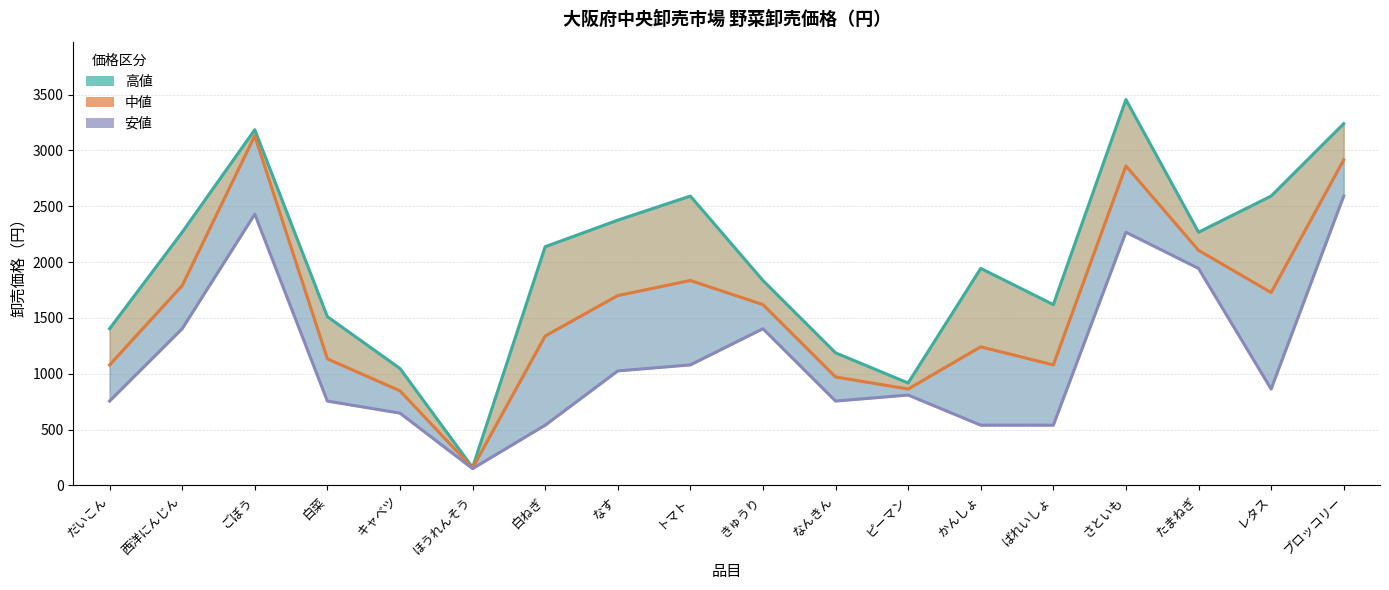

Is it true that 中値 equals 34 at ほうれんそう?

False